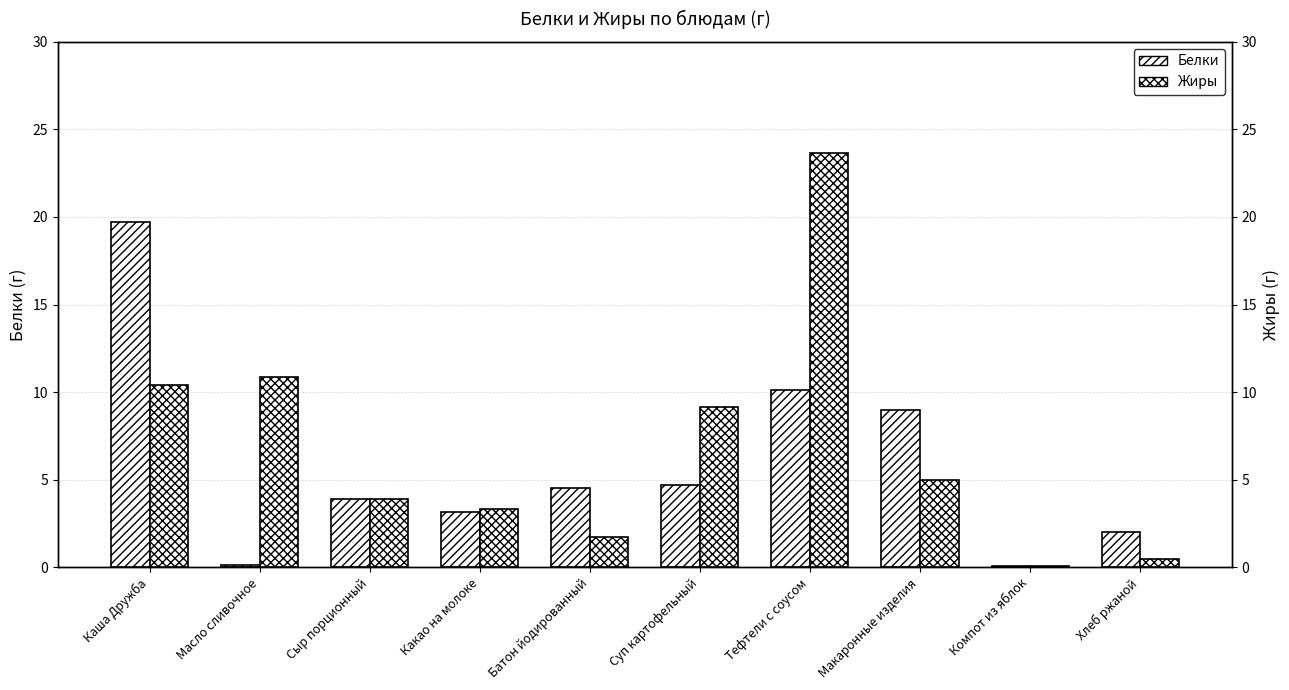

Which label corresponds to the smallest value in the chart?

Компот из яблок